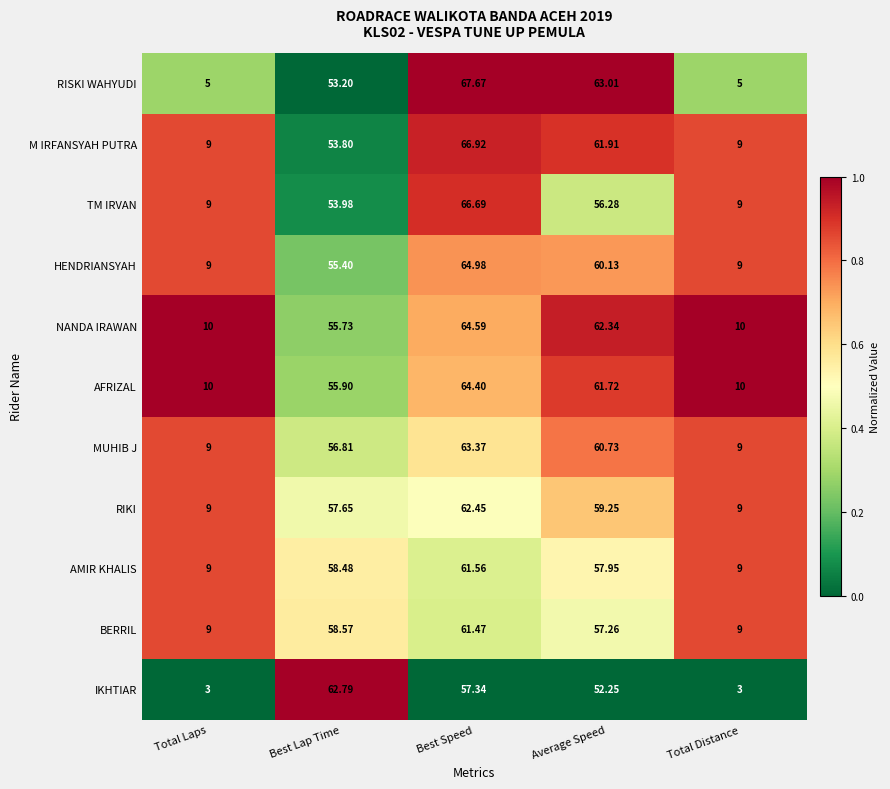

Rank the series by their maximum value, from lowest to highest.

BERRIL, AMIR KHALIS, RIKI, IKHTIAR, MUHIB J, AFRIZAL, NANDA IRAWAN, HENDRIANSYAH, TM IRVAN, M IRFANSYAH PUTRA, RISKI WAHYUDI